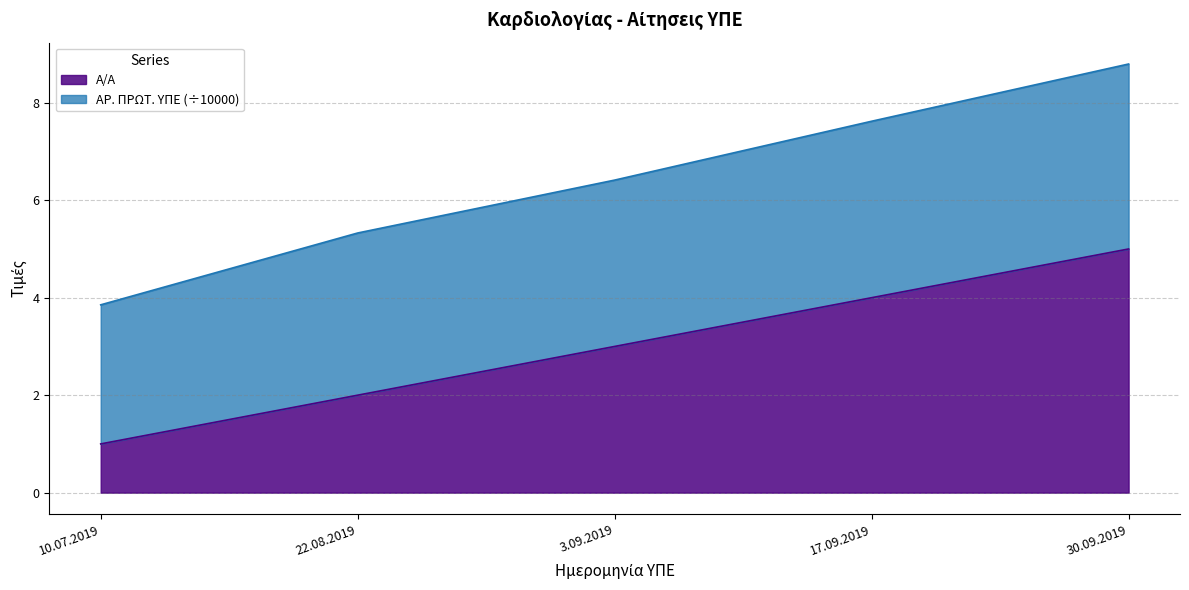

What is the ratio of the value at 3.09.2019 to the value at 30.09.2019?

0.6